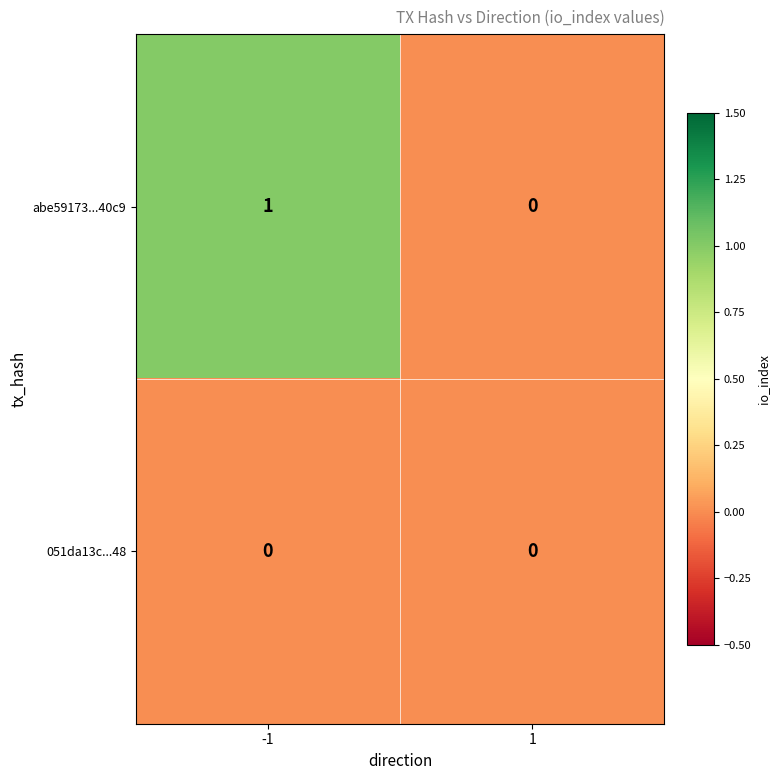

What is the total value across all series at -1?

1